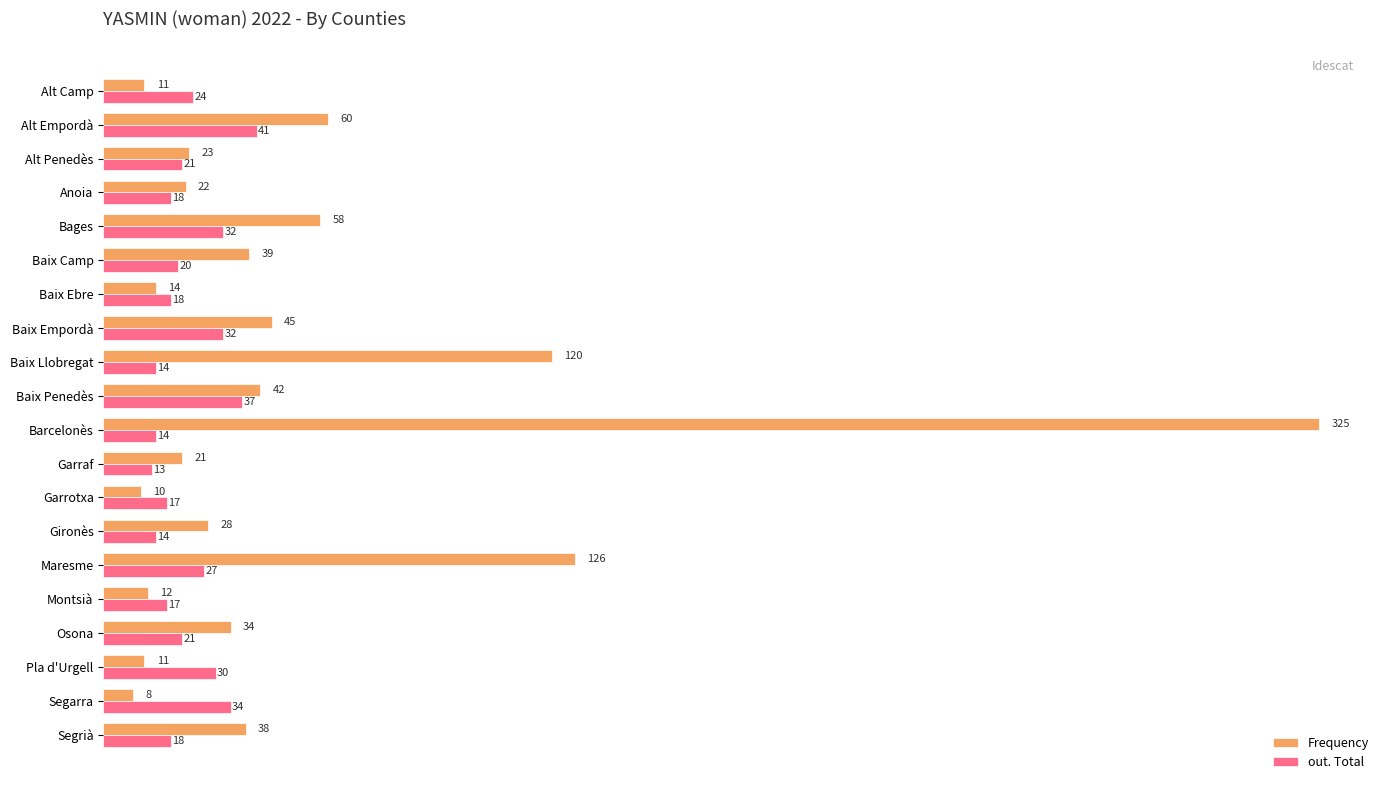

What are all the series names shown in the legend?

Frequency, out. Total